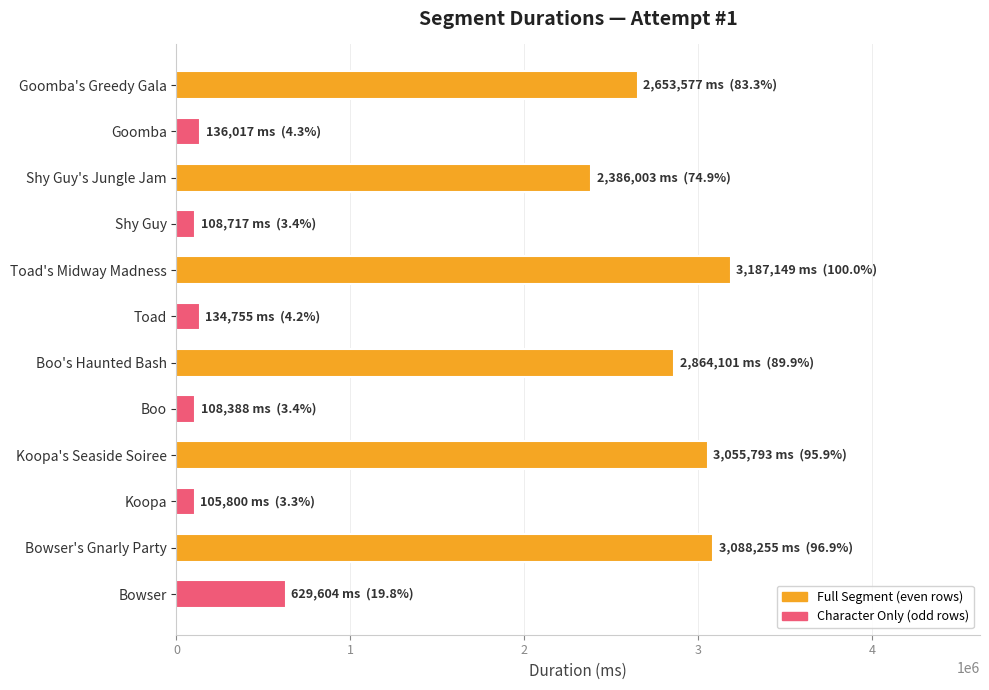

What is the change in value from Shy Guy's Jungle Jam to Boo's Haunted Bash?

+478098